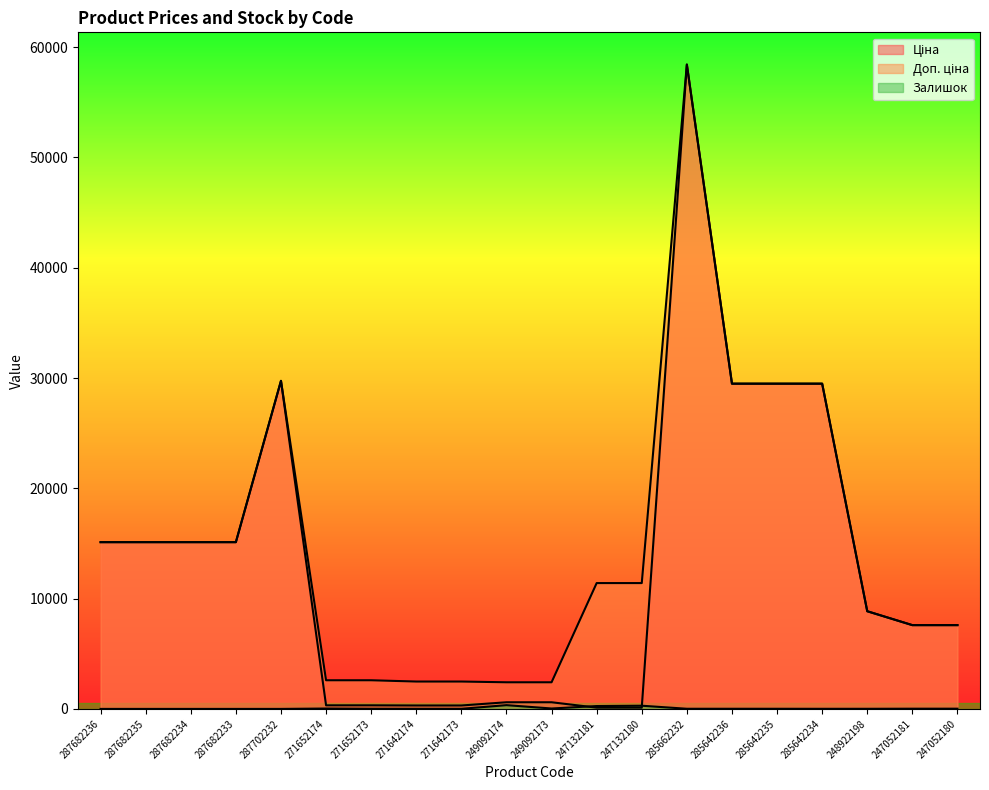

What are all the series names shown in the legend?

Ціна, Доп. ціна, Залишок